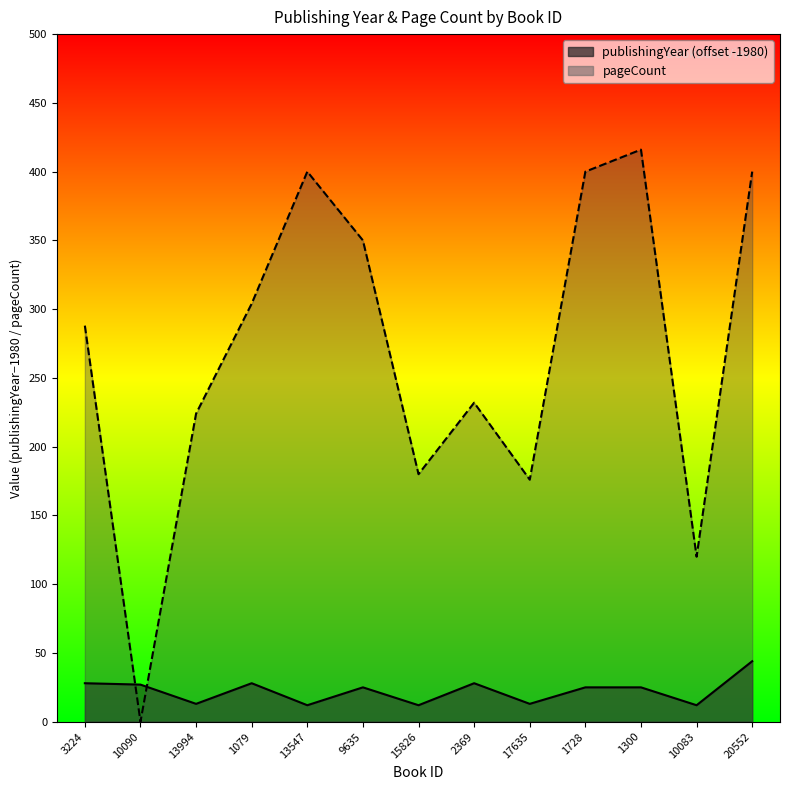

Rank the series by their maximum value, from highest to lowest.

pageCount, publishingYear